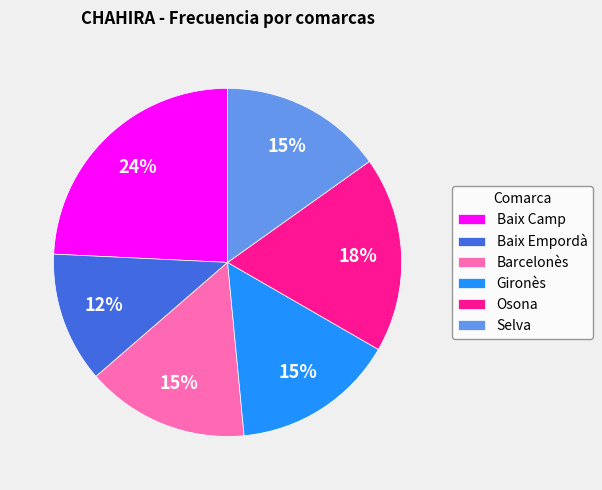

Which category has the biggest portion of the pie?

Baix Camp